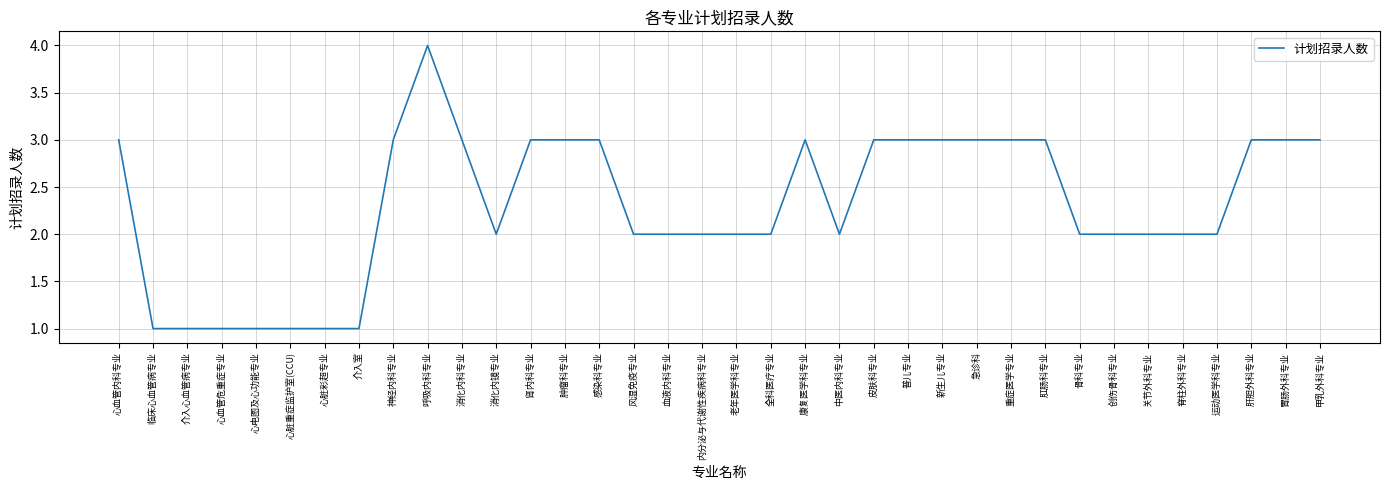

The value at 心血管危重症专业 is 1. True or false?

True